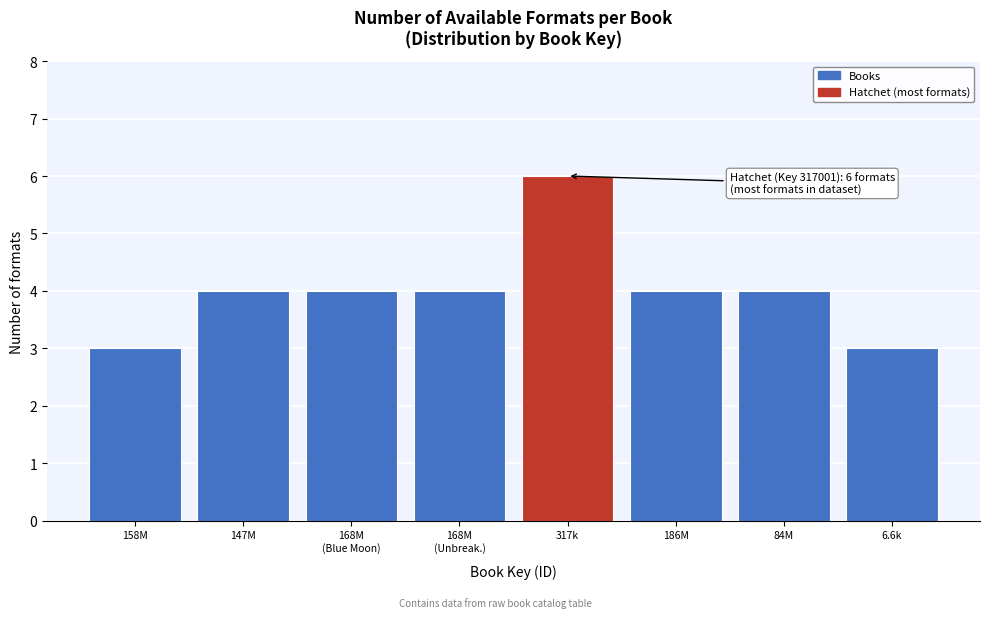

Reading right to left, what are all the values shown in this chart?

3	4	4	6	4	4	4	3